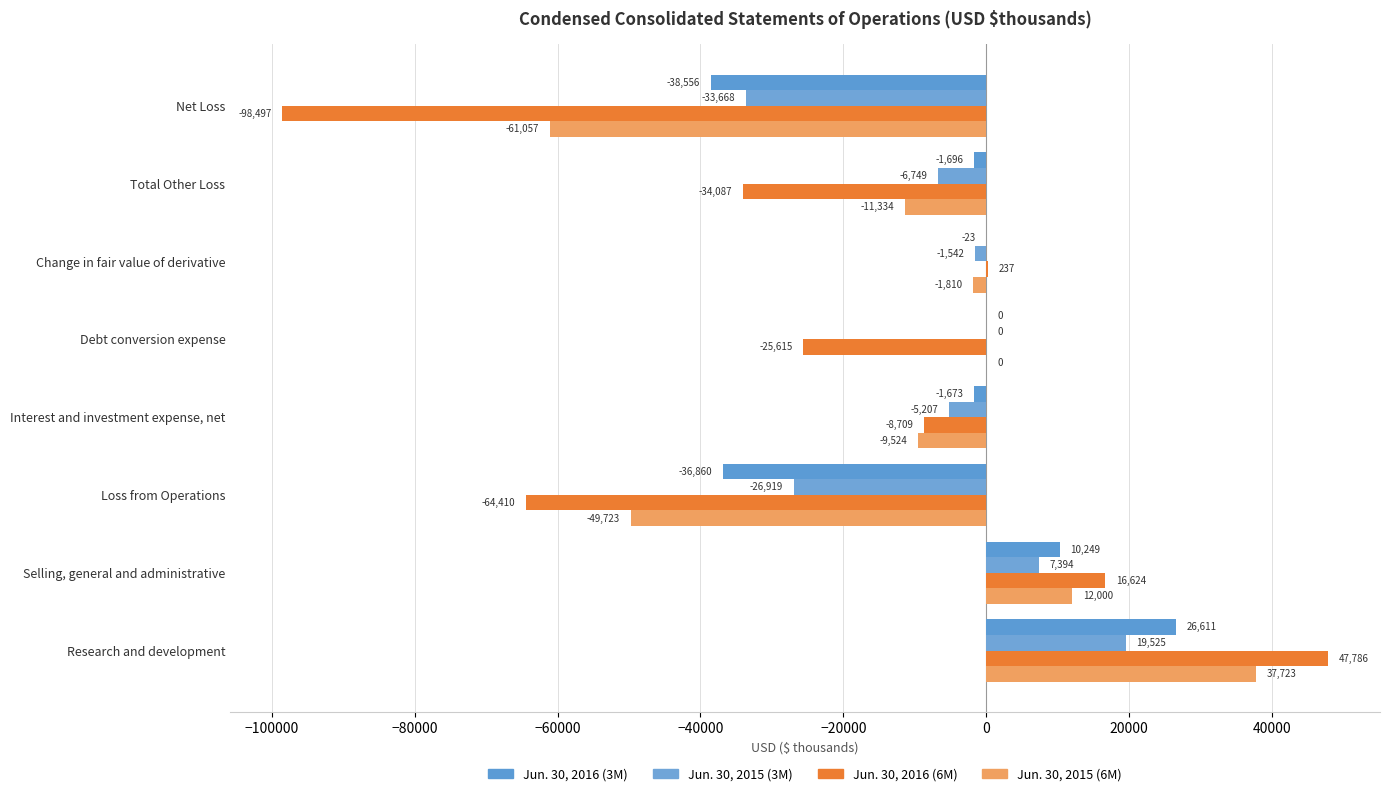

How many data points does each series have?

8